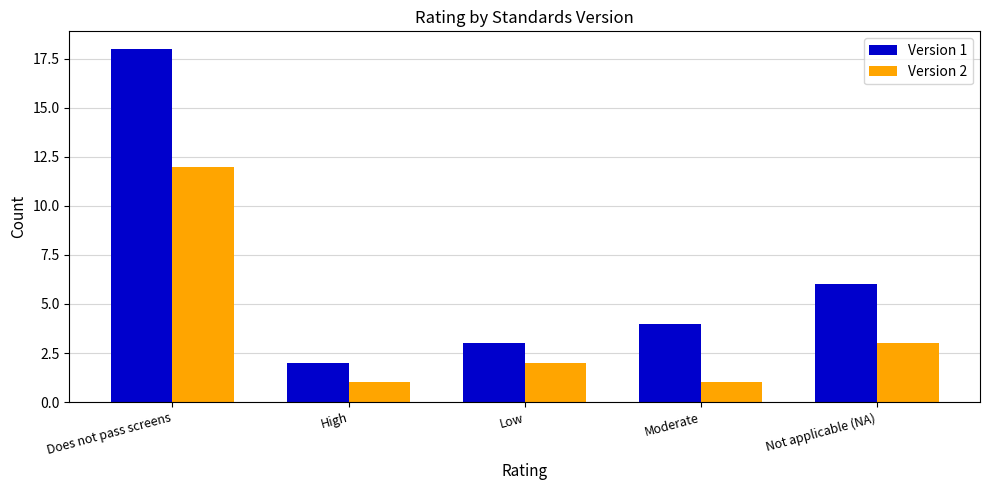

Reading right to left, extract all data points from this chart.

Version 1: 6	4	3	2	18
Version 2: 3	1	2	1	12